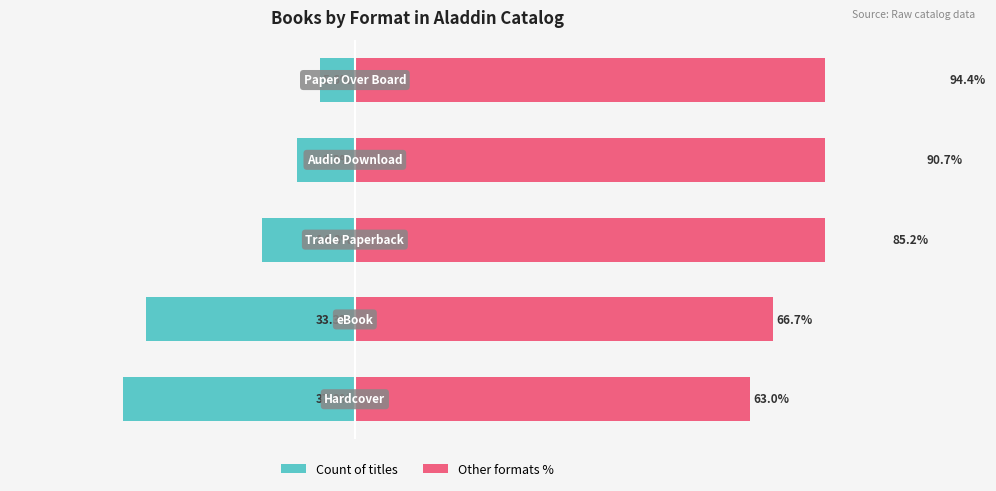

At how many categories does at least one series exceed 14?

5